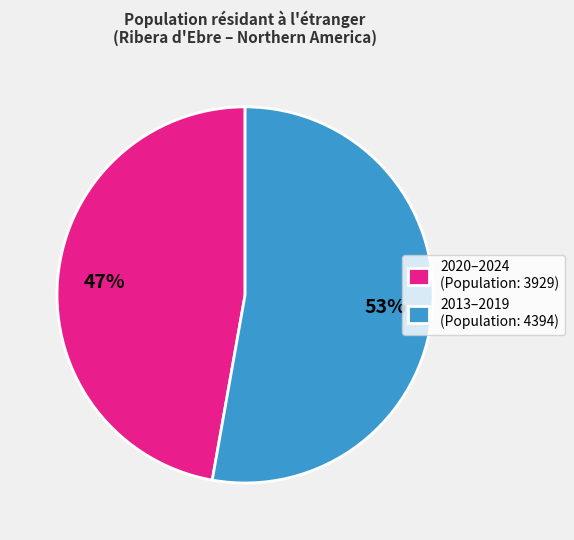

To the nearest percent, what percentage of the pie is 2013–2019 (Population: 4394)?

53%